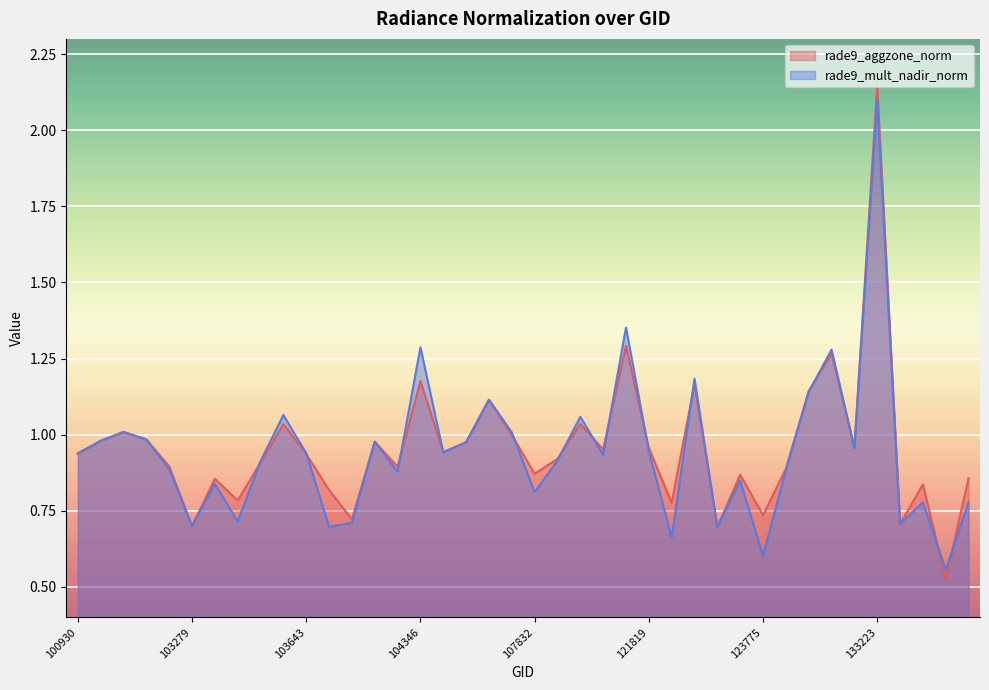

At which category is the sum across all series the highest?

133223